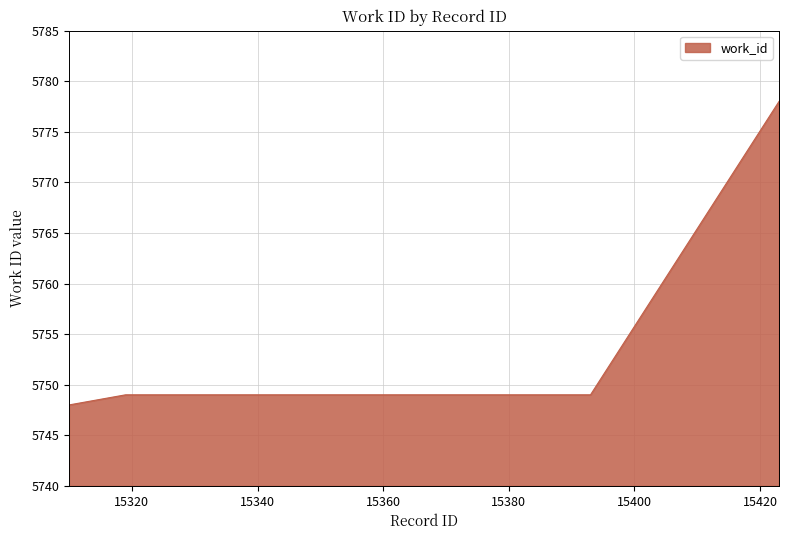

Does the chart display data point markers on the line(s)?

No